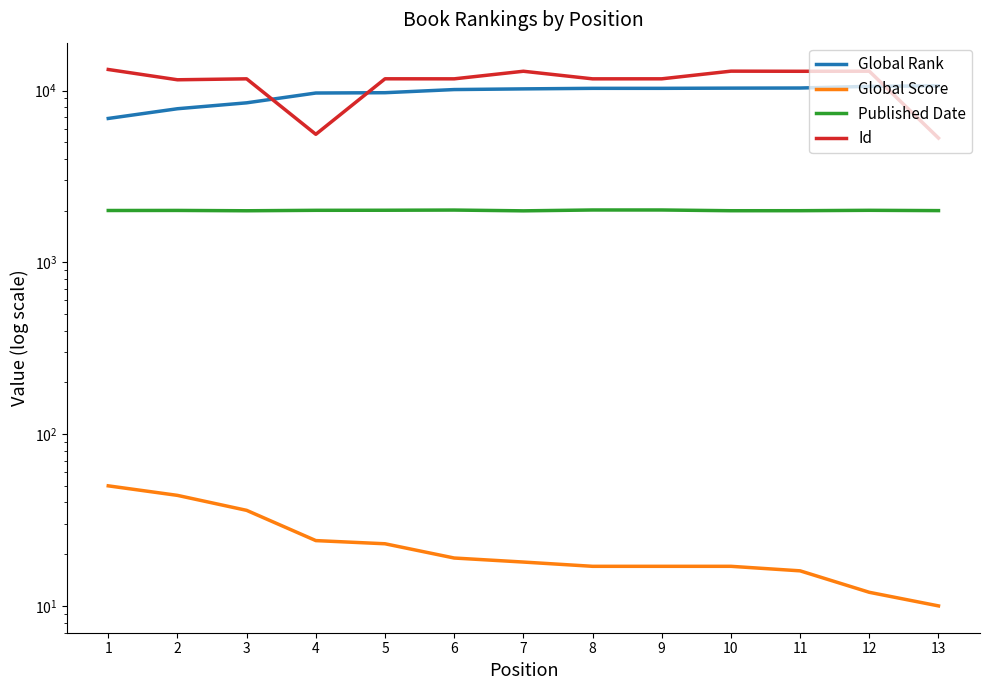

Which series changed the most between 8 and 10?

Id